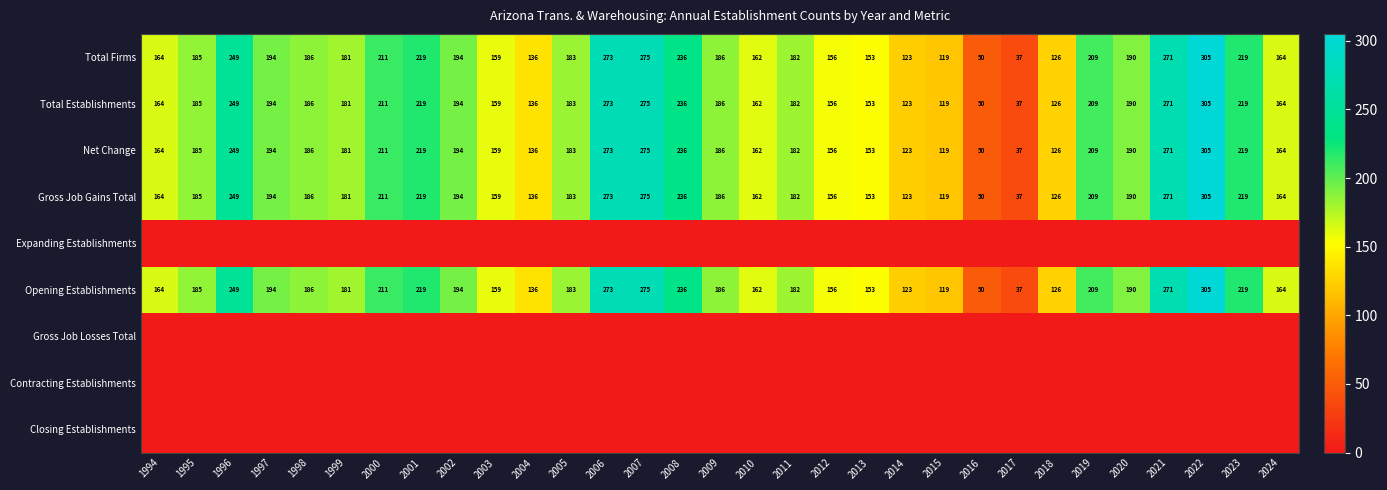

What is the difference between the maximum and minimum values in the Net Change series?

268